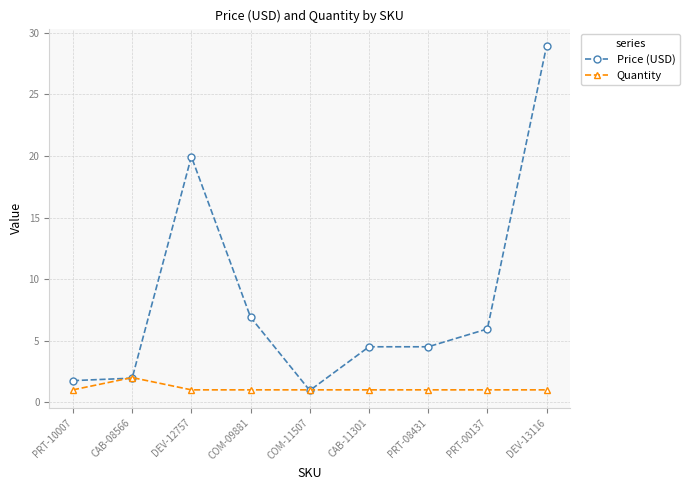

What is the maximum value for Quantity?

2.0